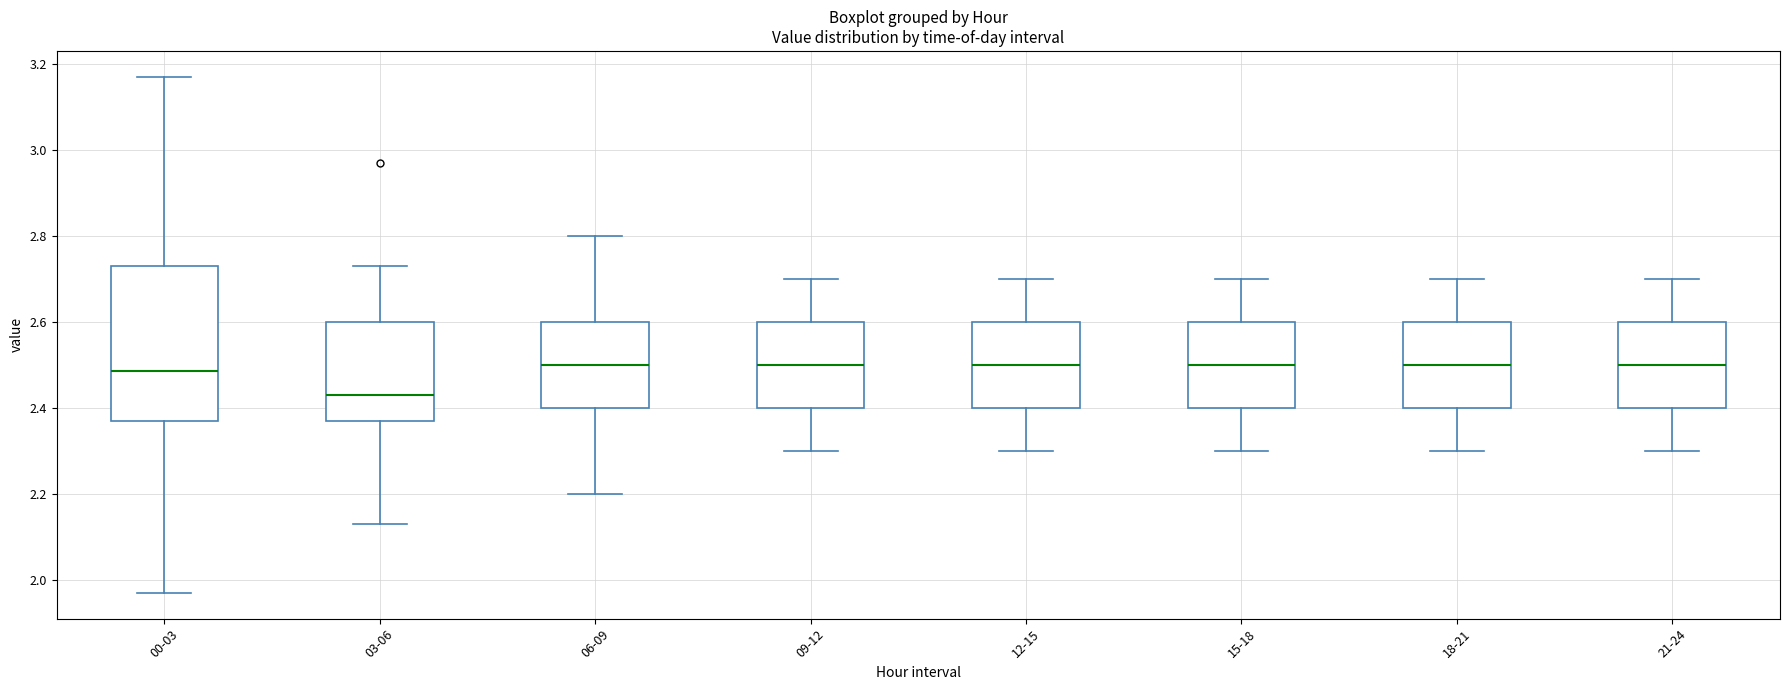

Comparing the boxes themselves (not the whiskers), which one is the tallest?

00-03